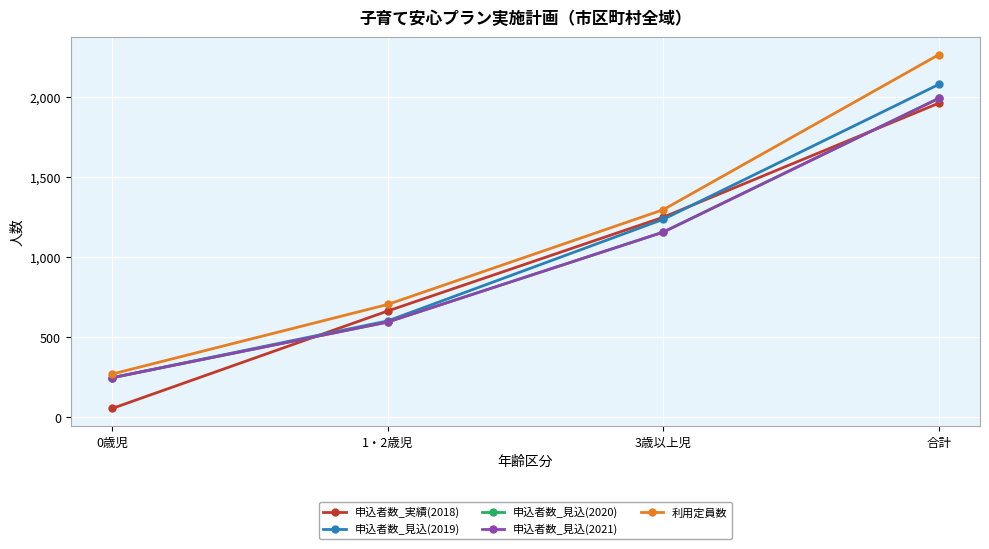

How many times do 申込者数_実績(2018) and 申込者数_見込(2019) cross each other?

2